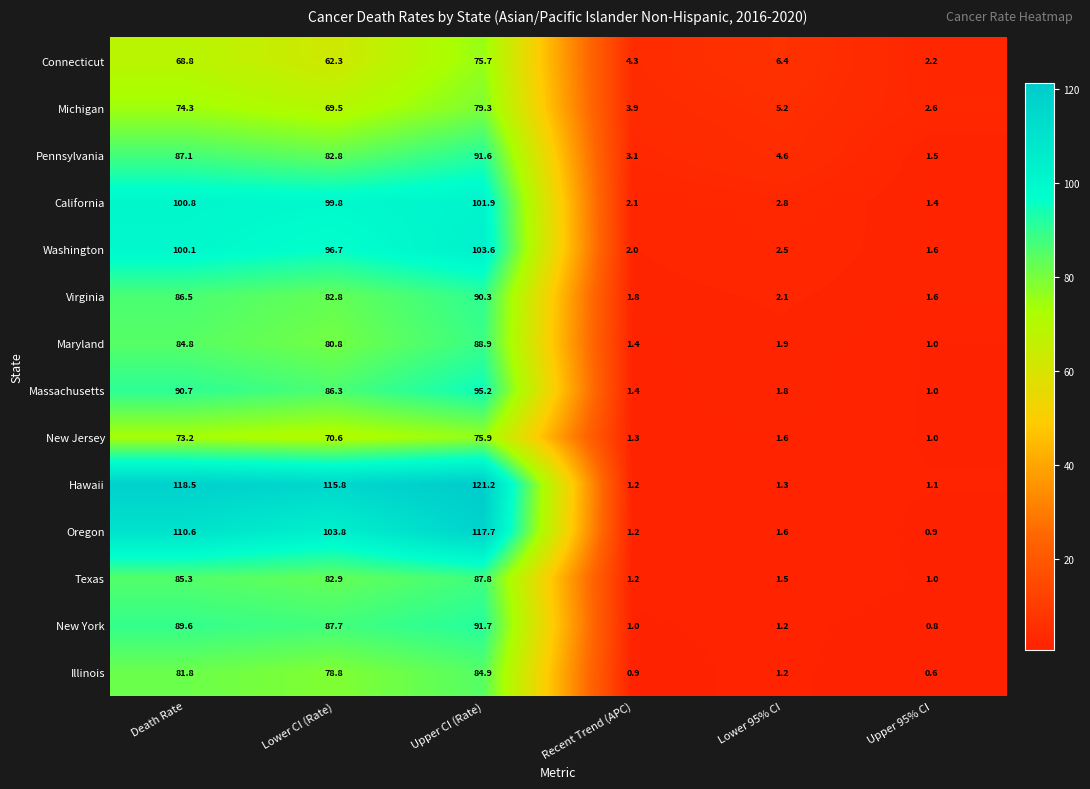

Between Recent Trend (APC) and Upper 95% CI, which series saw the biggest shift?

Connecticut